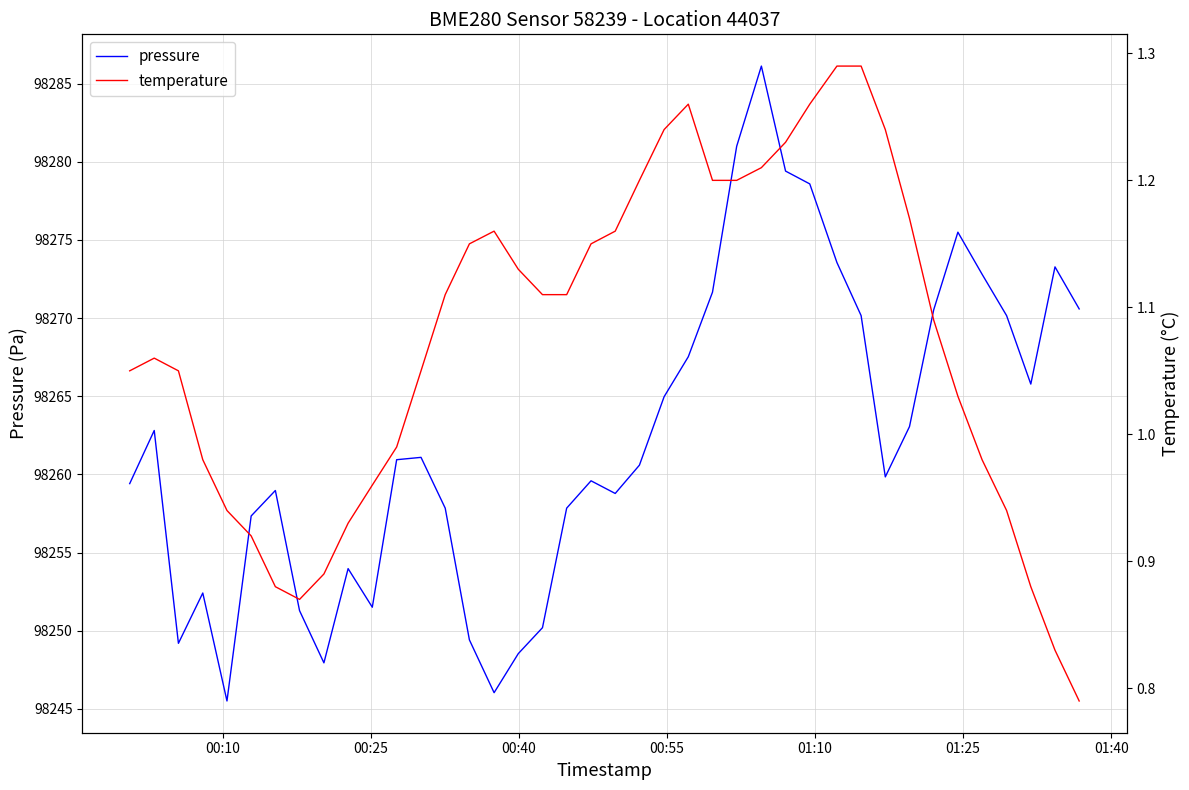

Reading right to left, transcribe all the data shown in this chart.

pressure: 98270.6	98273.3	98265.8	98270.2	98272.8	98275.5	98270.5	98263.1	98259.8	98270.2	98273.6	98278.6	98279.4	98286.1	98281.0	98271.7	98267.5	98265.0	98260.6	98258.8	98259.6	98257.8	98250.2	98248.5	98246.0	98249.4	98257.8	98261.1	98260.9	98251.5	98254.0	98247.9	98251.3	98259.0	98257.3	98245.5	98252.4	98249.2	98262.8	98259.4
temperature: 0.8	0.8	0.9	0.9	1.0	1.0	1.1	1.2	1.2	1.3	1.3	1.3	1.2	1.2	1.2	1.2	1.3	1.2	1.2	1.2	1.1	1.1	1.1	1.1	1.2	1.1	1.1	1.1	1.0	1.0	0.9	0.9	0.9	0.9	0.9	0.9	1.0	1.1	1.1	1.1